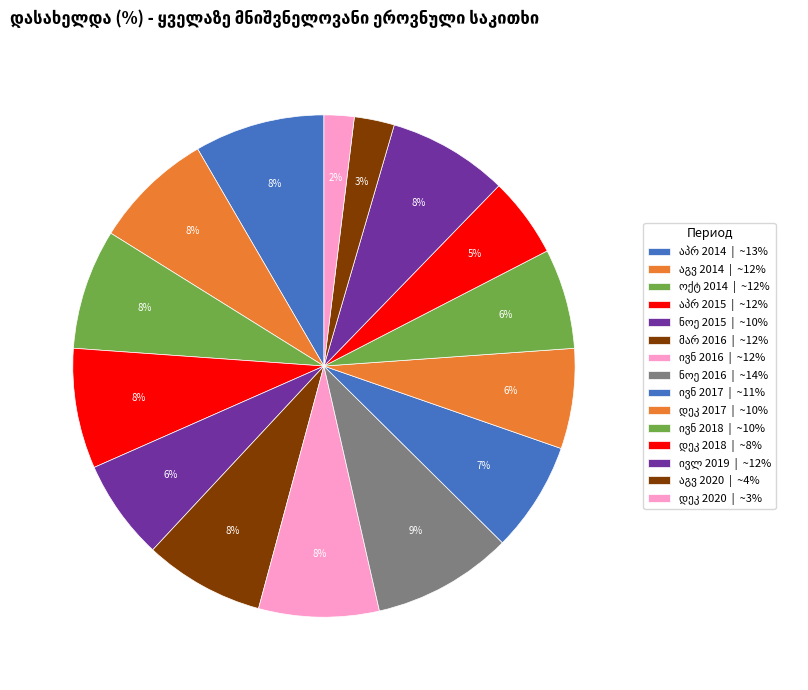

Count the number of slices in the pie.

15